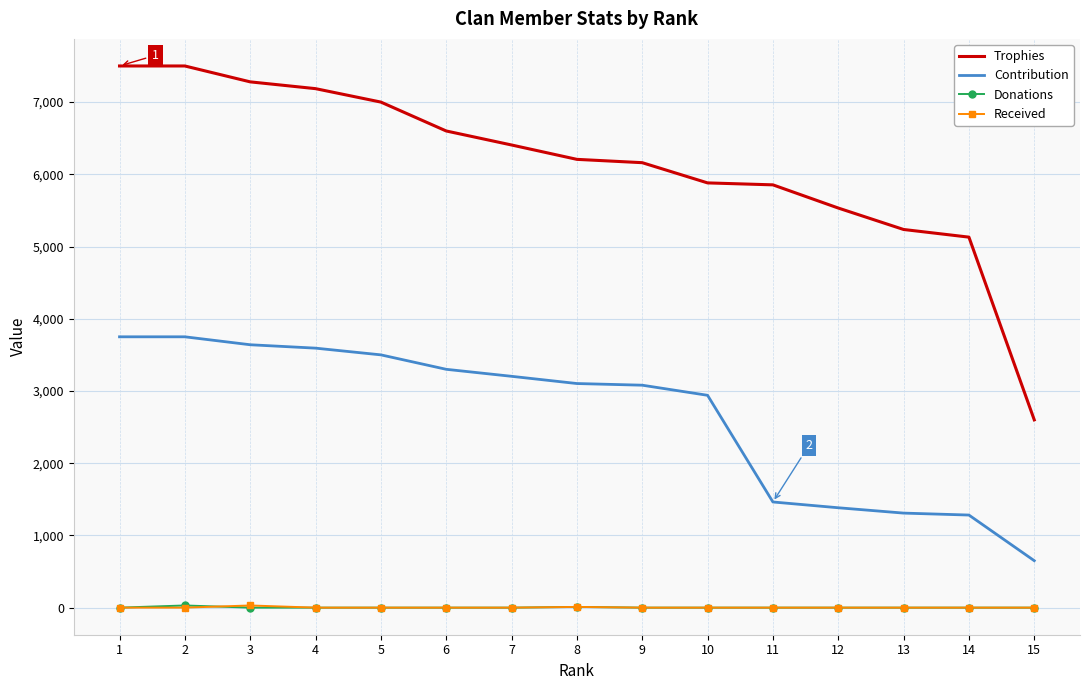

The value of Contribution at 9 is 1723. True or false?

False